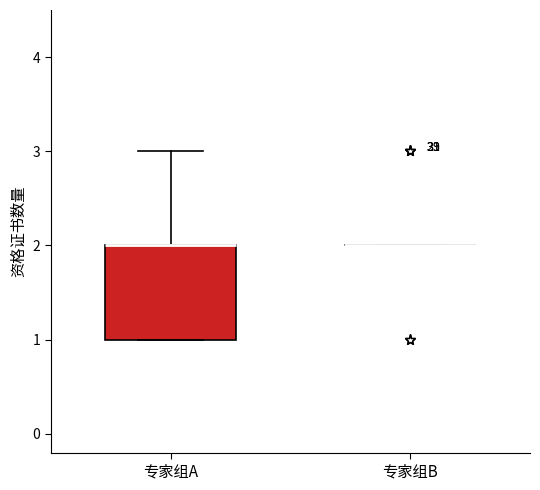

Reading left to right, read every box against the y-axis: the position of its median line, the range the box covers, and the ends of its whiskers. The values are not printed on the chart, so give them approximately, as read against the axis.

专家组A: median 2 (drawn on the box's upper edge), box 1 to 2, whiskers 1 to 3
专家组B: box collapsed to a line at 2, whiskers 2 to 2